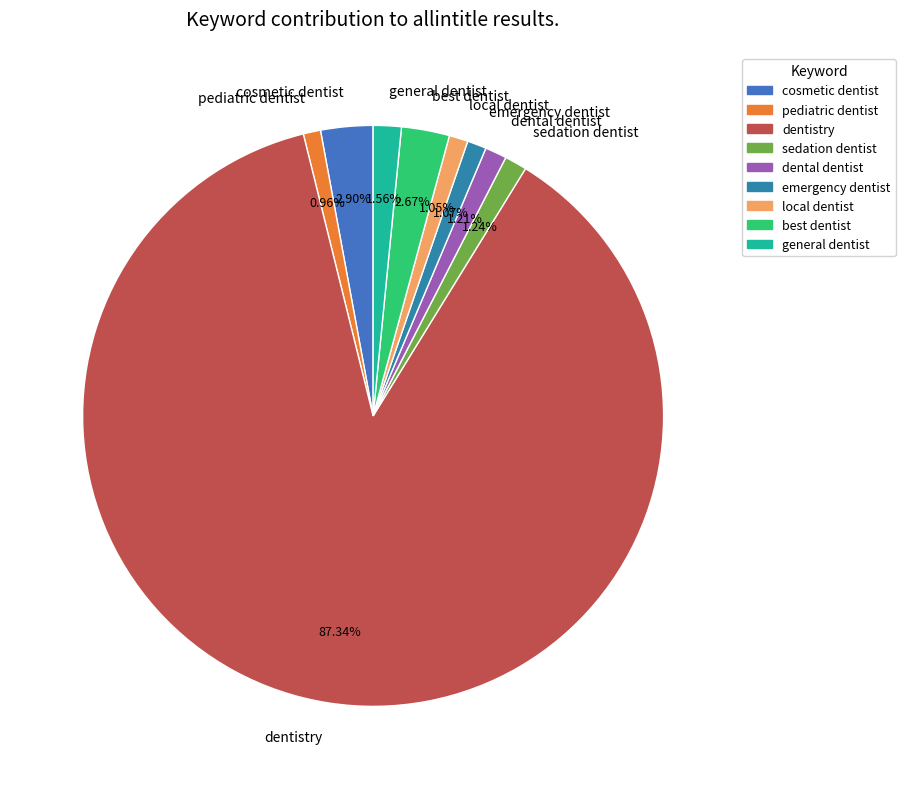

Approximately how many times larger is the value at local dentist compared to sedation dentist?

0.8